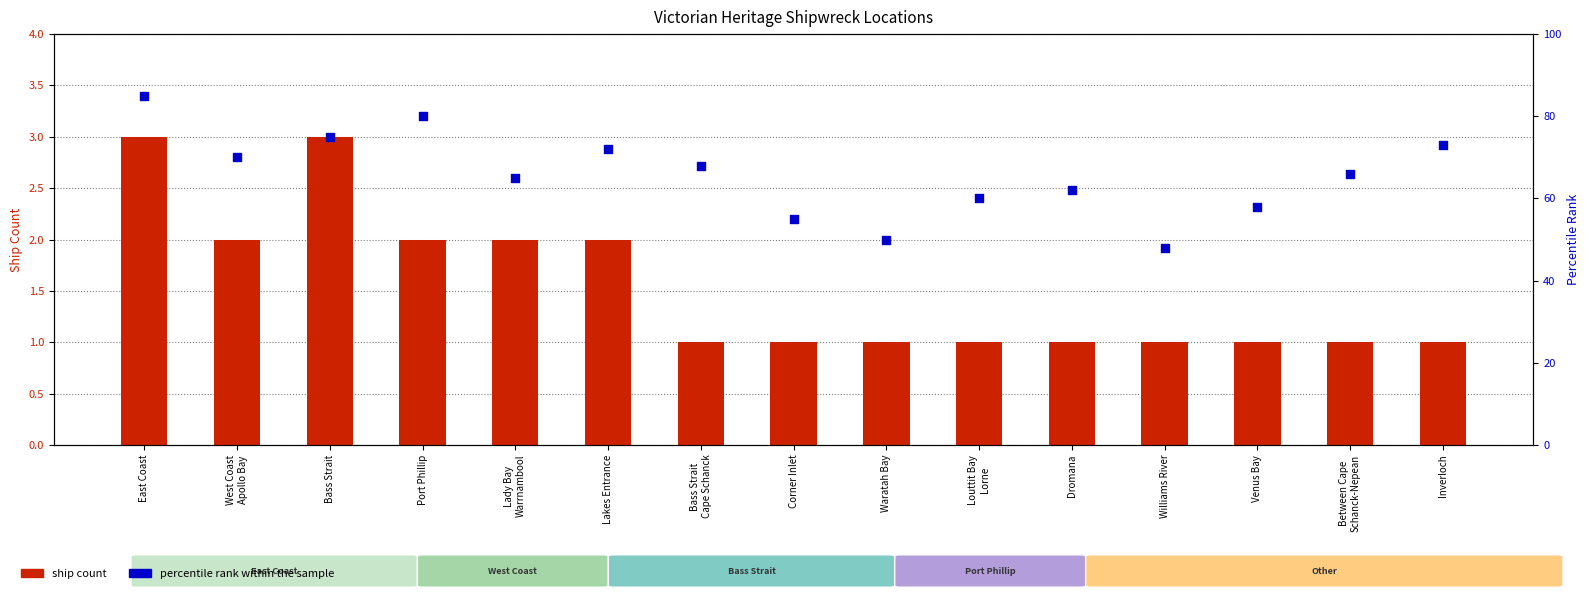

Which series contains the lowest Y value?

ship count